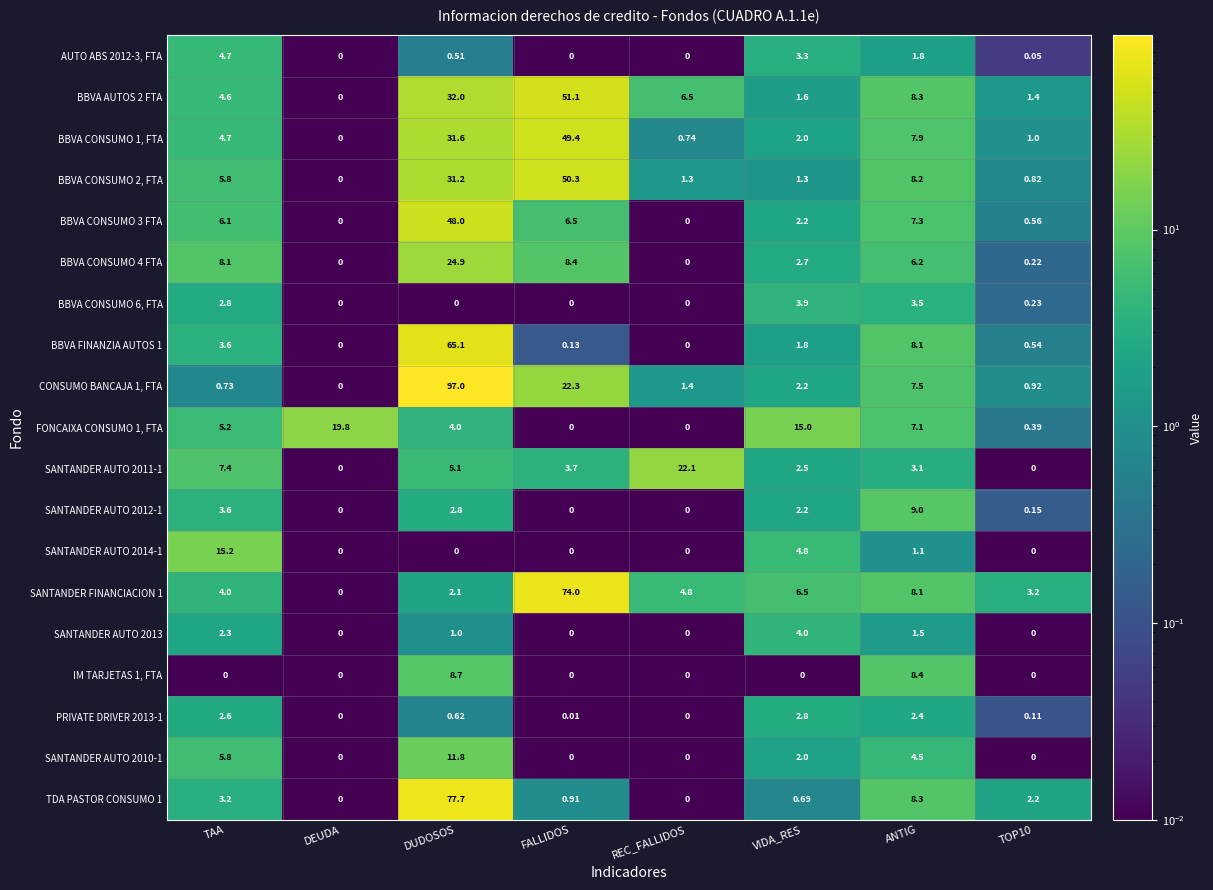

Which category has the highest value in the SANTANDER AUTO 2012-1 series?

ANTIG